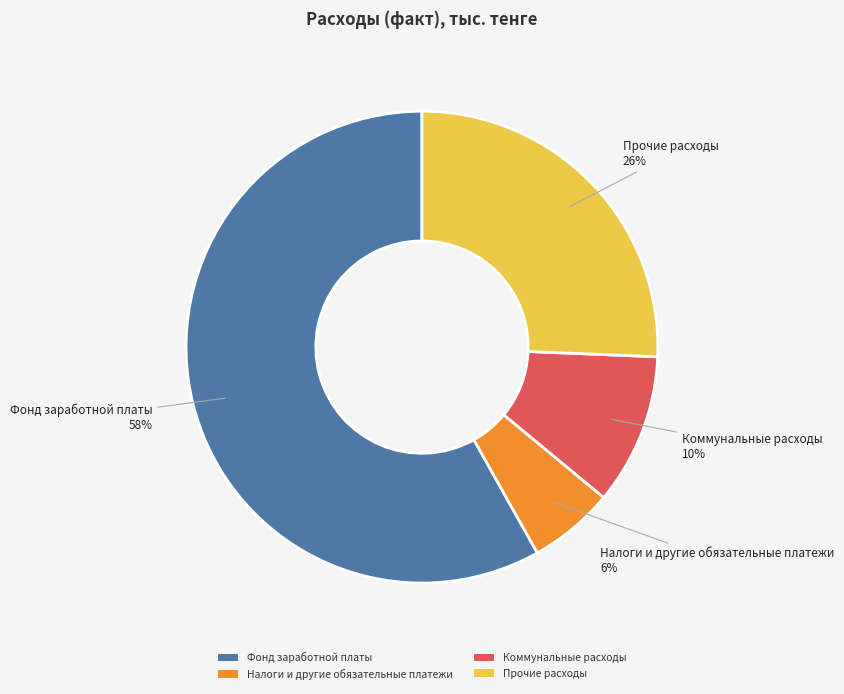

What is the majority slice?

Фонд заработной платы